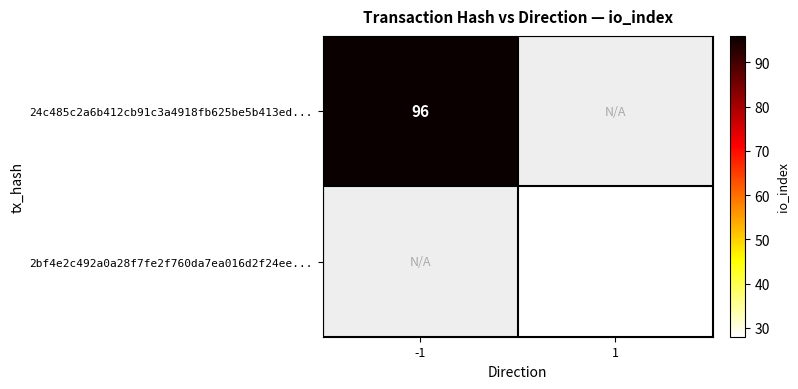

Is it true that 24c485c2a6b412cb91c3a4918fb625be5b413ed... equals 96 at -1?

True